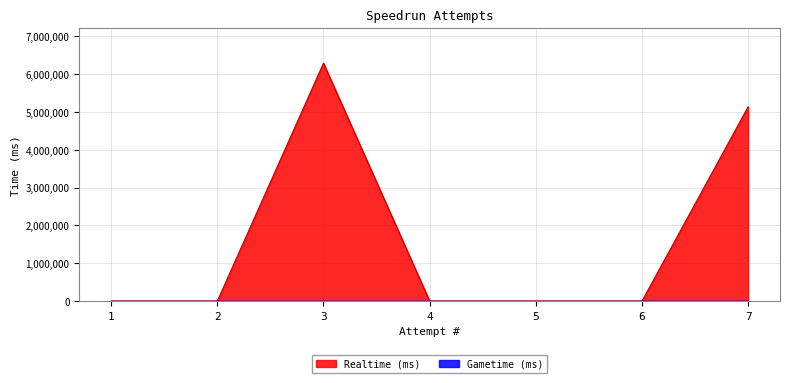

Reading left to right, list all the values displayed in this chart.

7=5132987	6=0	5=0	4=0	3=6283335	2=0	1=0